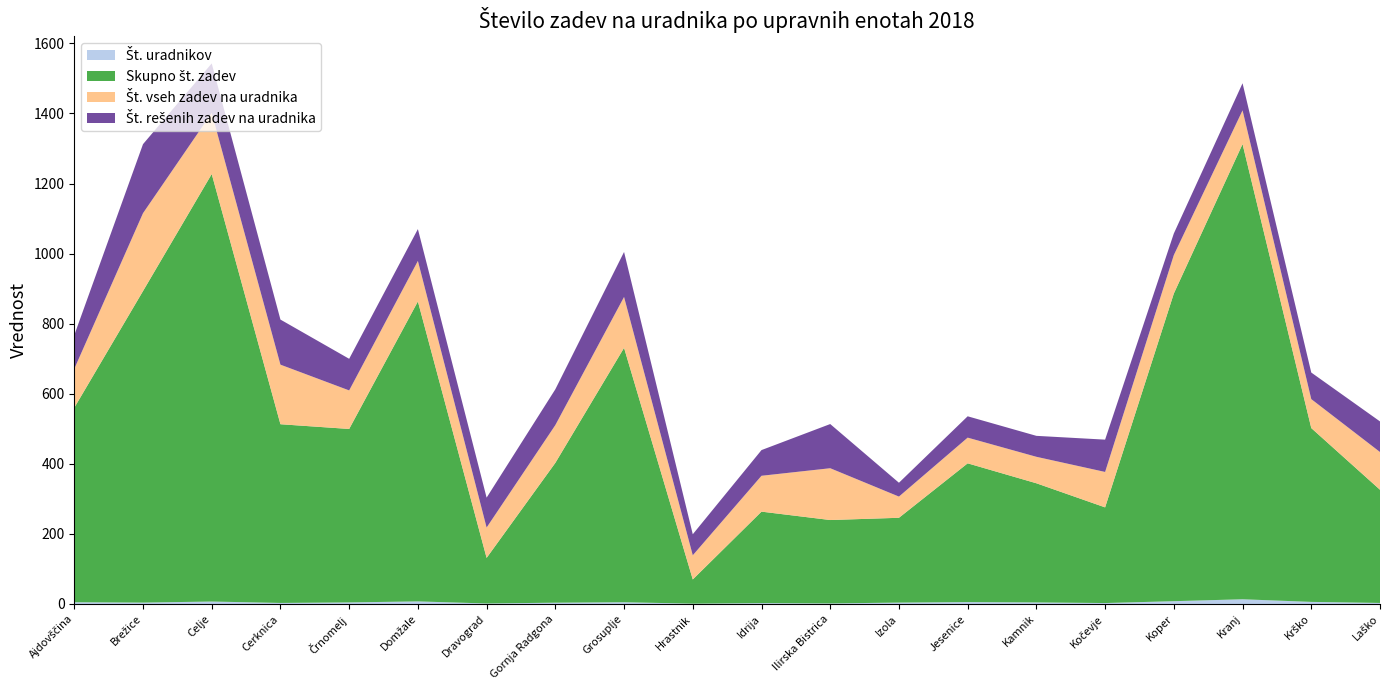

Reading left to right, extract all data points from this chart.

Št. uradnikov: Ajdovščina=5.0	Brežice=4.0	Celje=7.0	Cerknica=3.0	Črnomelj=4.5	Domžale=7.4	Dravograd=1.5	Gornja Radgona=3.7	Grosuplje=5.0	Hrastnik=1.0	Idrija=2.5	Ilirska Bistrica=1.6	Izola=4.0	Jesenice=5.4	Kamnik=4.5	Kočevje=2.7	Koper=8.0	Kranj=13.5	Krško=6.0	Laško=3.0
Skupno št. zadev: Ajdovščina=555.0	Brežice=889.0	Celje=1220.0	Cerknica=510.0	Črnomelj=495.0	Domžale=856.0	Dravograd=130.0	Gornja Radgona=399.0	Grosuplje=726.0	Hrastnik=69.0	Idrija=261.0	Ilirska Bistrica=238.0	Izola=242.0	Jesenice=396.0	Kamnik=340.0	Kočevje=273.0	Koper=878.0	Kranj=1299.0	Krško=496.0	Laško=323.0
Št. vseh zadev na uradnika: Ajdovščina=111.0	Brežice=222.2	Celje=174.3	Cerknica=170.0	Črnomelj=110.0	Domžale=115.7	Dravograd=86.7	Gornja Radgona=107.8	Grosuplje=145.2	Hrastnik=69.0	Idrija=102.3	Ilirska Bistrica=147.8	Izola=60.5	Jesenice=73.3	Kamnik=75.6	Kočevje=101.1	Koper=109.8	Kranj=96.2	Krško=82.7	Laško=107.7
Št. rešenih zadev na uradnika: Ajdovščina=96.2	Brežice=197.0	Celje=141.4	Cerknica=128.7	Črnomelj=90.2	Domžale=90.8	Dravograd=85.3	Gornja Radgona=102.2	Grosuplje=128.4	Hrastnik=60.0	Idrija=73.3	Ilirska Bistrica=126.1	Izola=39.5	Jesenice=60.9	Kamnik=59.8	Kočevje=92.2	Koper=61.6	Kranj=77.4	Krško=75.8	Laško=87.3